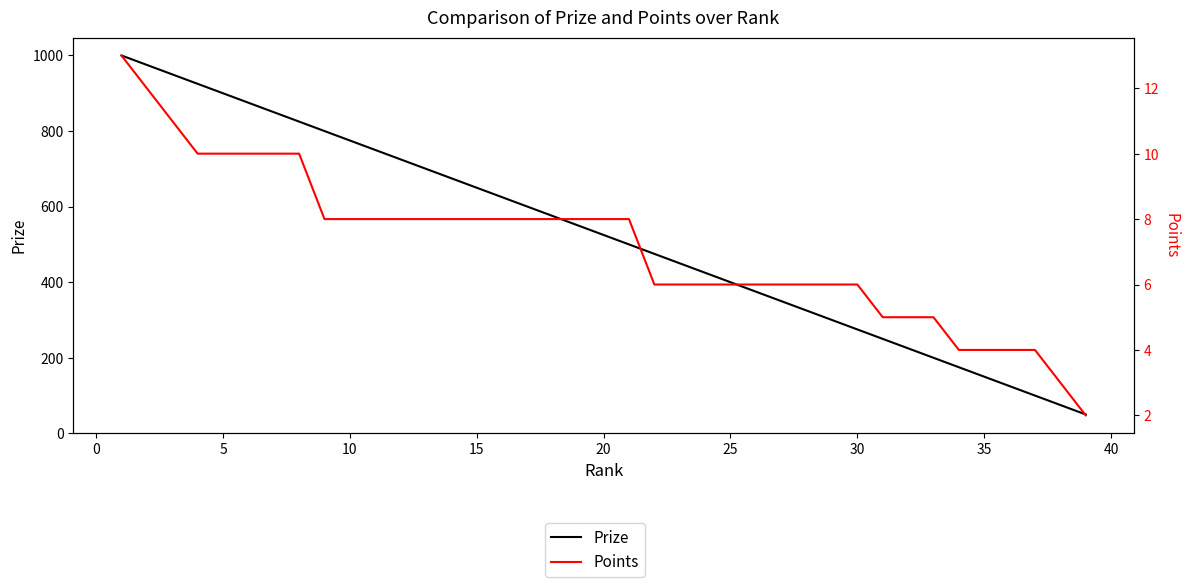

Which series has the largest range (max minus min)?

Prize